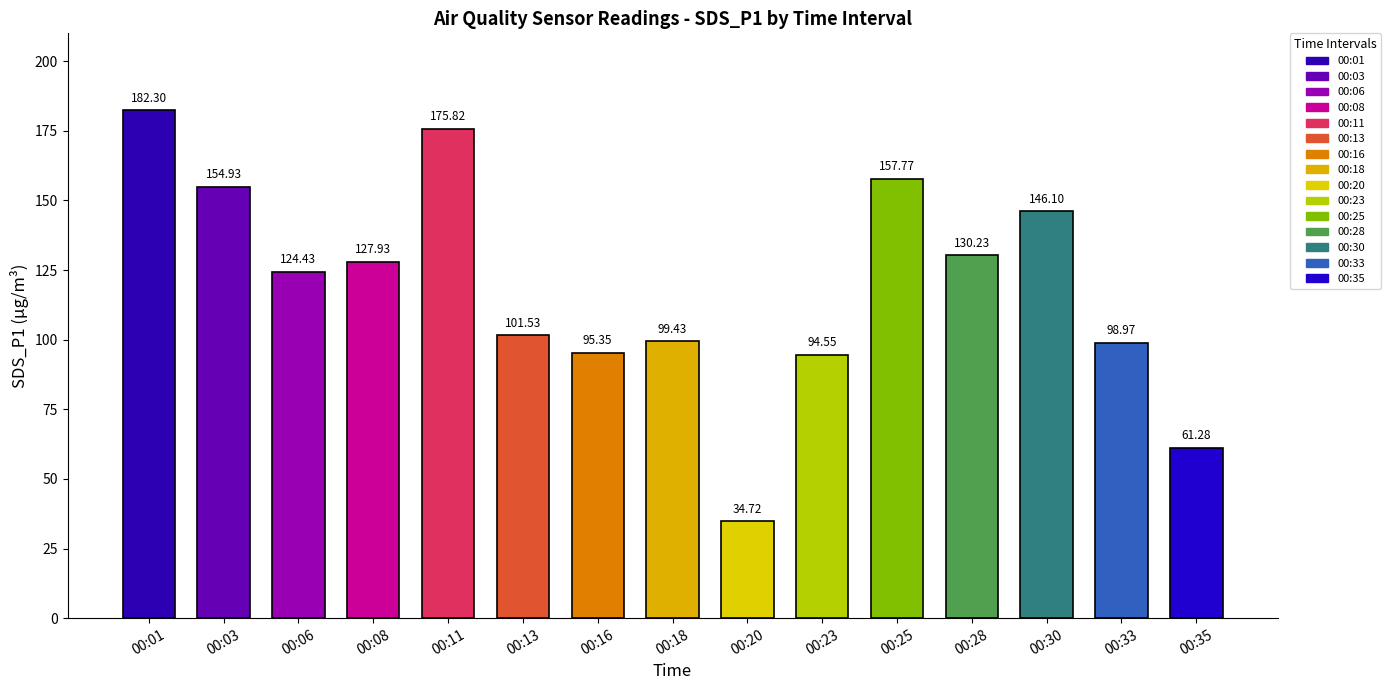

What is the ratio of the value at 00:08 to the value at 00:16?

1.3